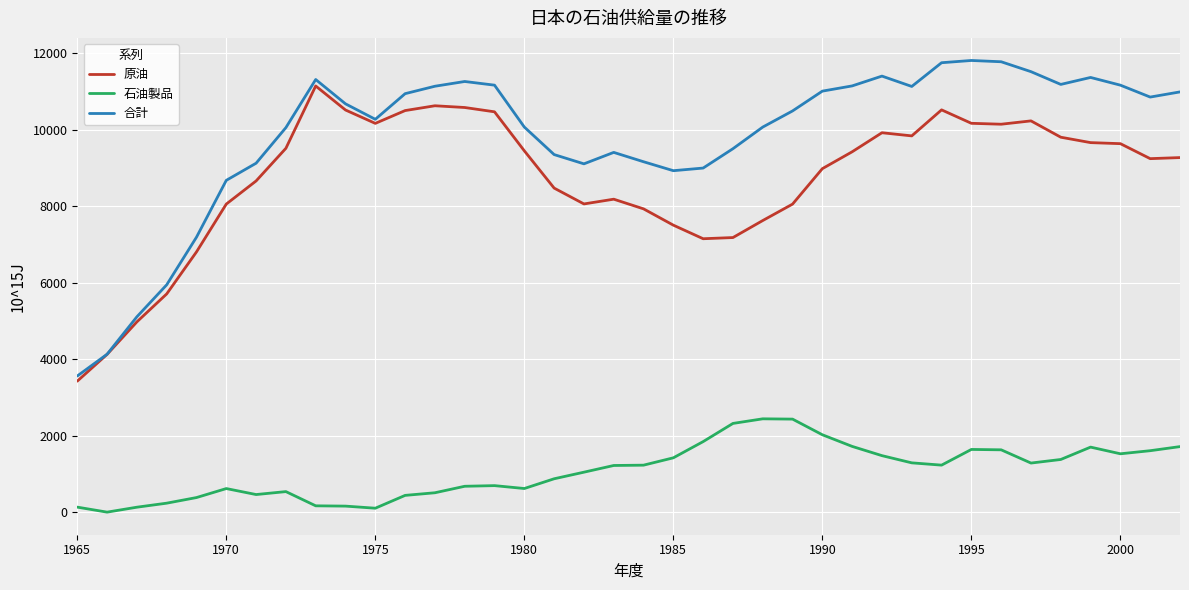

What is the maximum value for 合計?

11809.3